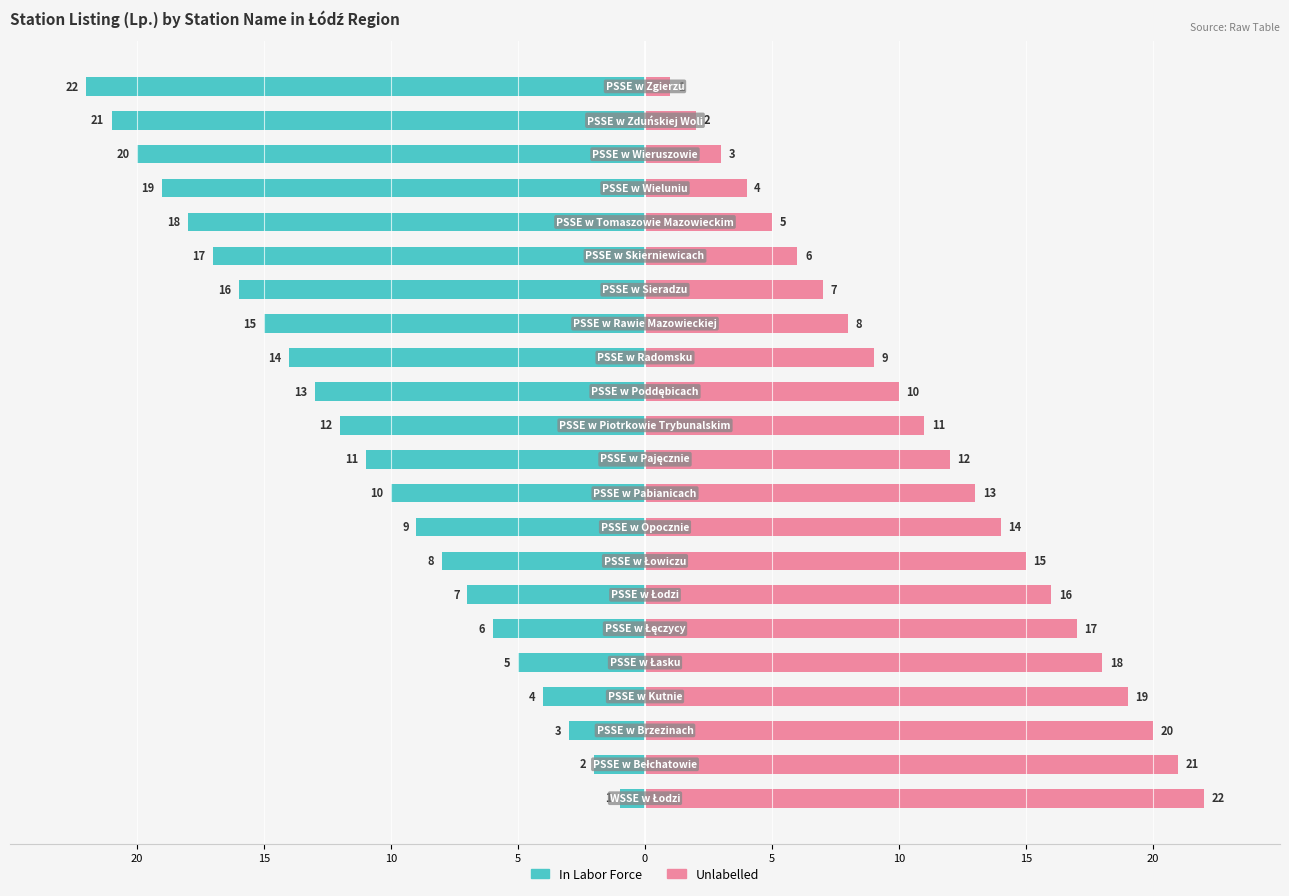

Between 5 and 10, which series saw the biggest shift?

In Labor Force